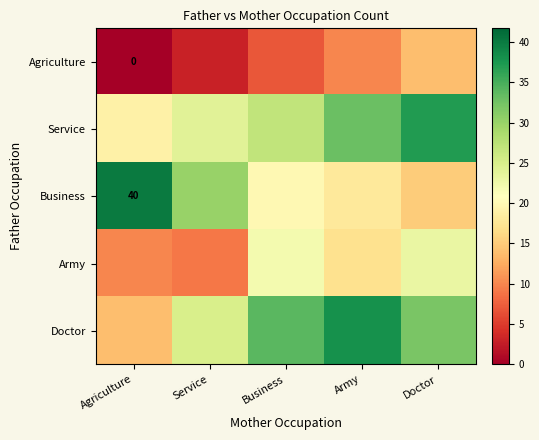

Is it true that Agriculture equals 0 at Agriculture?

True